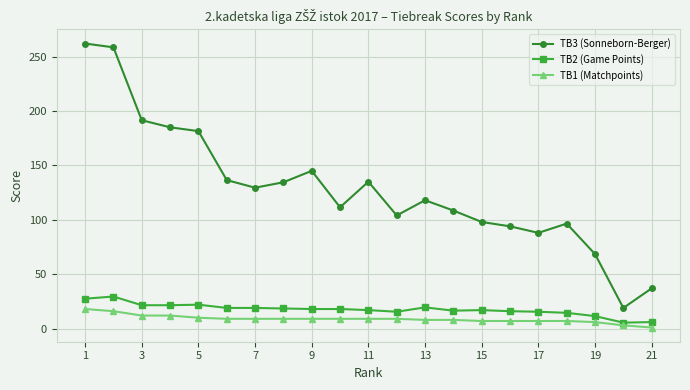

What is the value of the TB3 (Sonneborn-Berger) point at the 21st from the left?

37.0